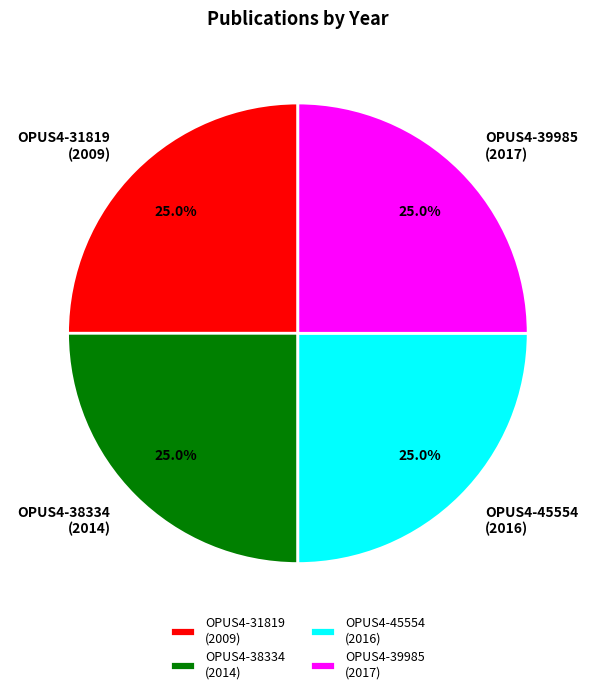

Is the sum of OPUS4-38334 (2014) and OPUS4-45554 (2016) greater than half?

Yes